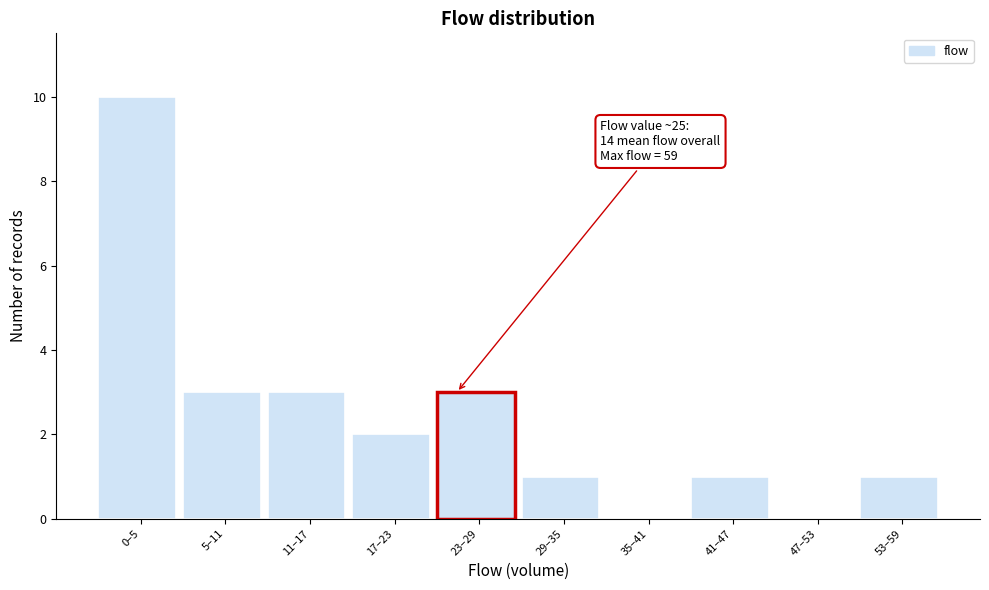

Reading left to right, extract all data points from this chart.

0–5=10	5–11=3	11–17=3	17–23=2	23–29=3	29–35=1	35–41=0	41–47=1	47–53=0	53–59=1